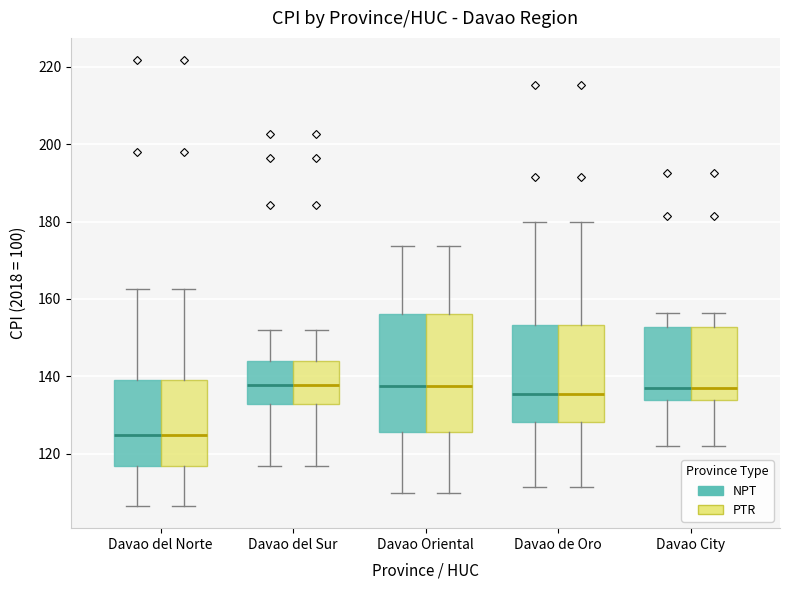

Reading left to right, transcribe this box plot: for each box, give where its median line is, the range the box spans, and where its two whiskers end, as read against the y-axis. The values are not printed on the chart, so give them approximately, as read against the axis.

Davao del Norte (NPT): median 124, box 116 to 140, whiskers 106 to 162
Davao del Norte (PTR): median 124, box 116 to 140, whiskers 106 to 162
Davao del Sur (NPT): median 138, box 132 to 144, whiskers 116 to 152
Davao del Sur (PTR): median 138, box 132 to 144, whiskers 116 to 152
Davao Oriental (NPT): median 138, box 126 to 156, whiskers 110 to 174
Davao Oriental (PTR): median 138, box 126 to 156, whiskers 110 to 174
Davao de Oro (NPT): median 136, box 128 to 154, whiskers 112 to 180
Davao de Oro (PTR): median 136, box 128 to 154, whiskers 112 to 180
Davao City (NPT): median 138, box 134 to 152, whiskers 122 to 156
Davao City (PTR): median 138, box 134 to 152, whiskers 122 to 156